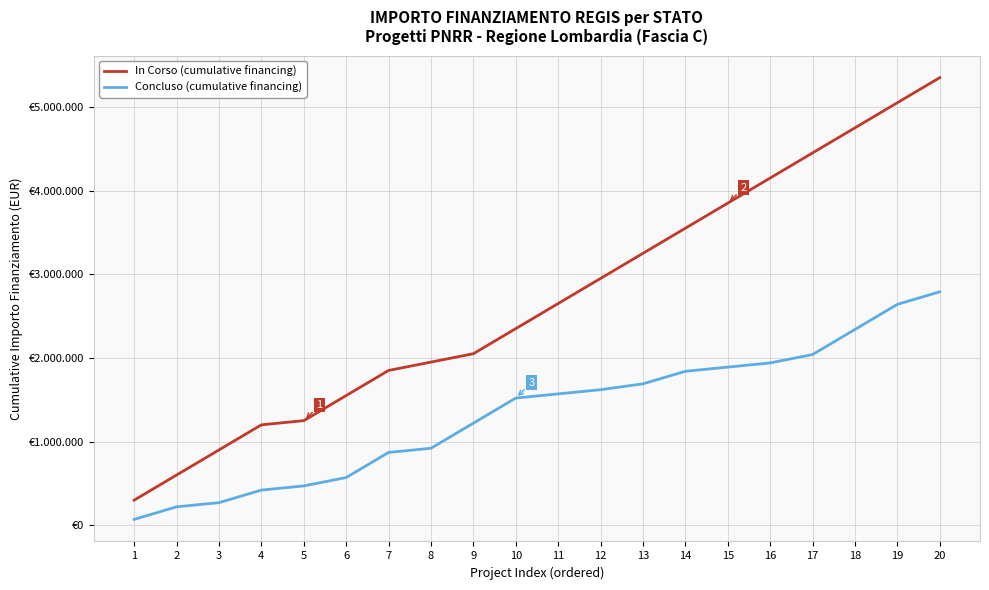

What is the greatest value displayed?

5350000